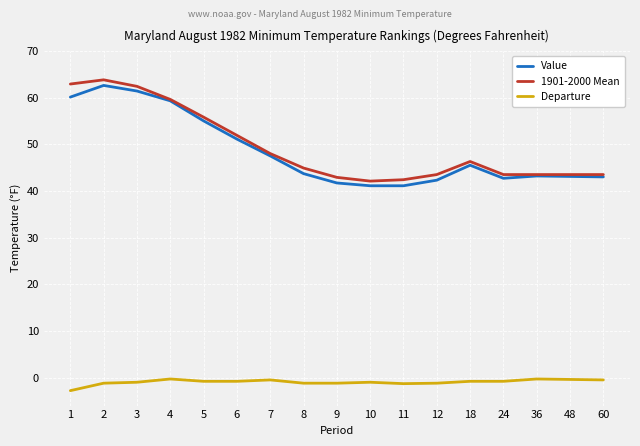

What is the spread (max minus min) of values at 24?

44.3